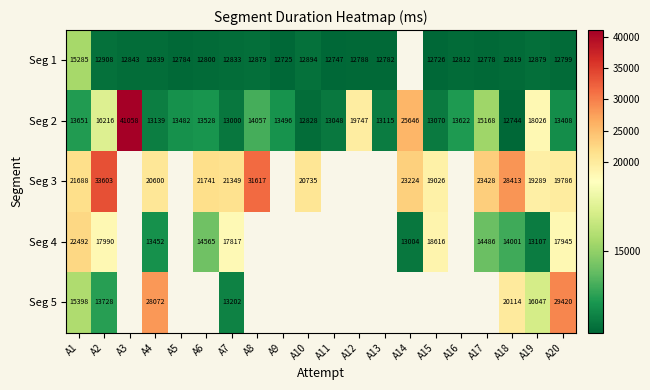

What is the spread (max minus min) of values at A19?

6410